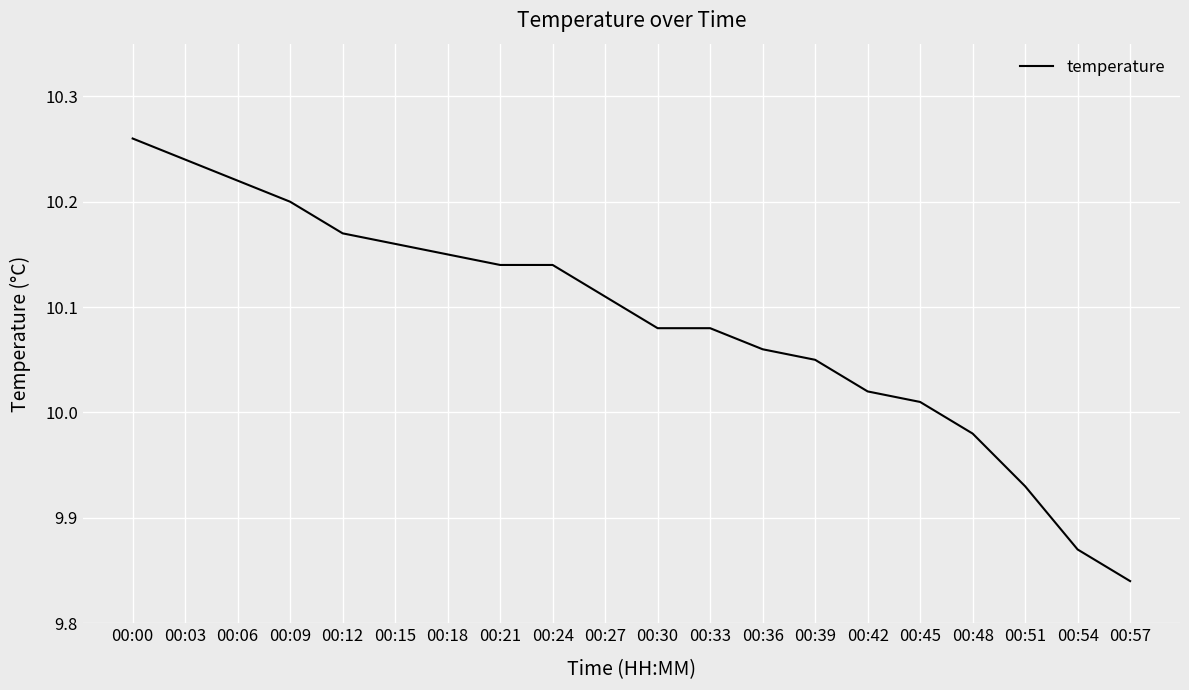

Which category has the lowest value across all series?

00:57